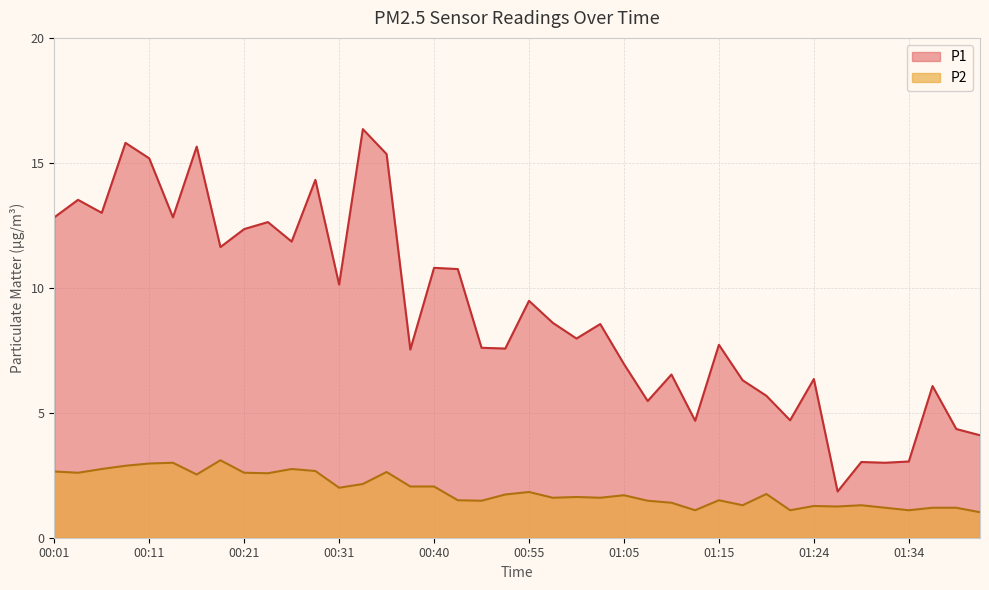

Where is the first local minimum for P1?

00:06